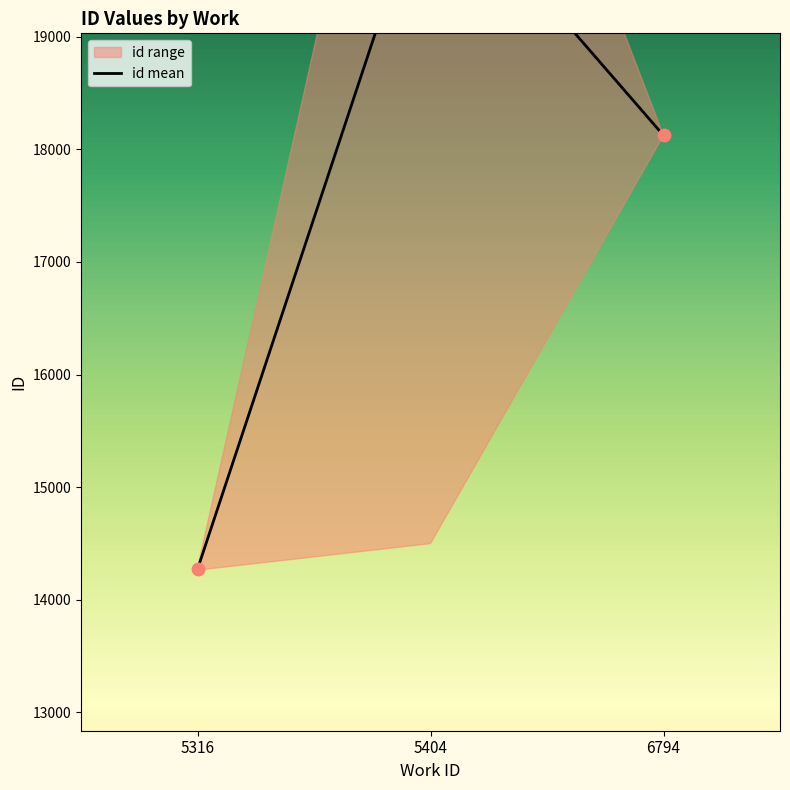

Which has a higher value, 6794 or 5404?

5404